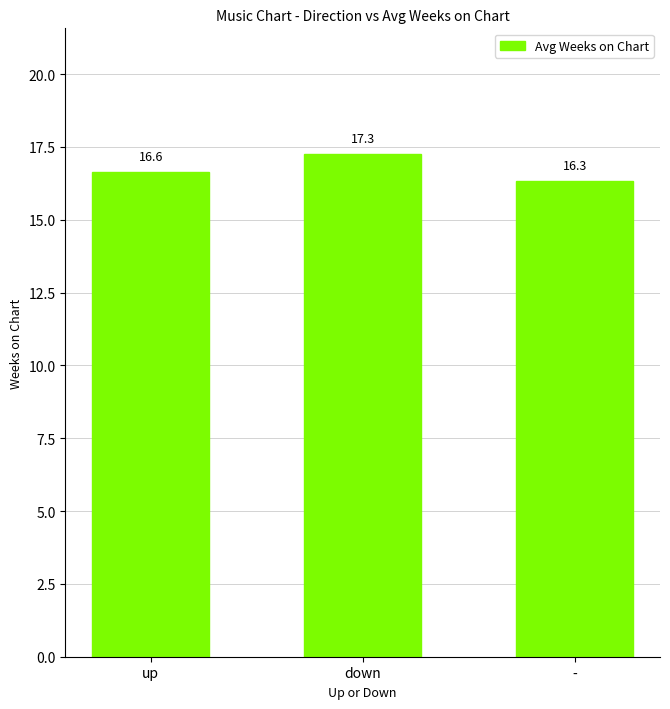

Where is the data nearest to the value 16?

-